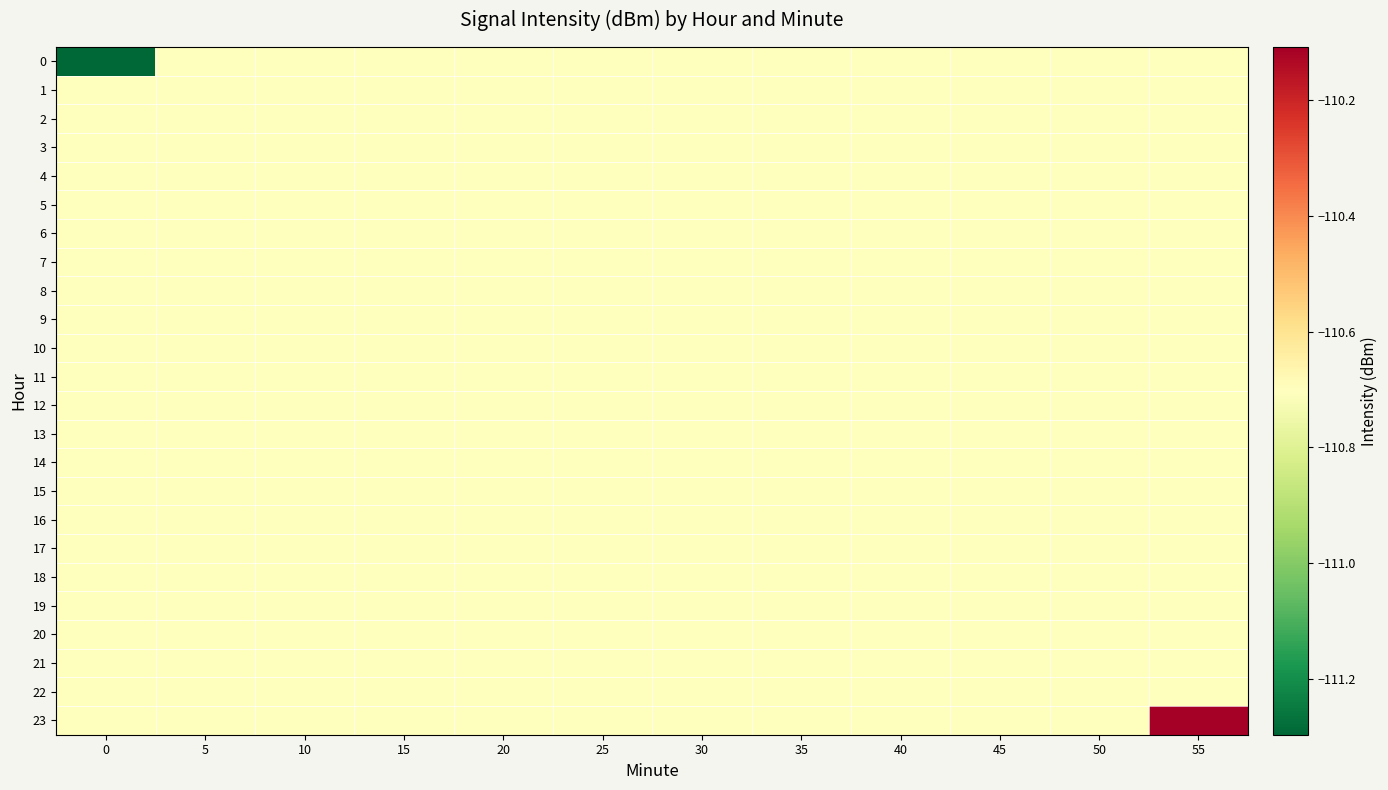

At 30, list the series in order from smallest to largest.

0, 1, 2, 3, 4, 5, 6, 7, 8, 9, 10, 11, 12, 13, 14, 15, 16, 17, 18, 19, 20, 21, 22, 23